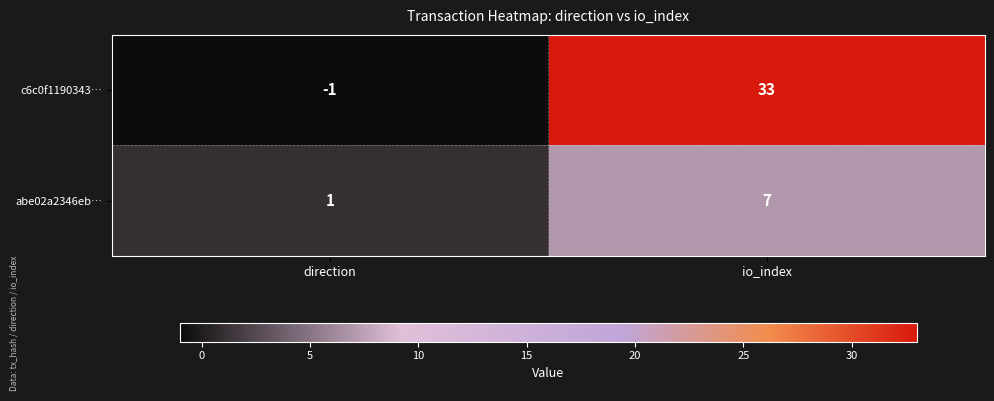

Which series has the largest range (max minus min)?

c6c0f1190343…